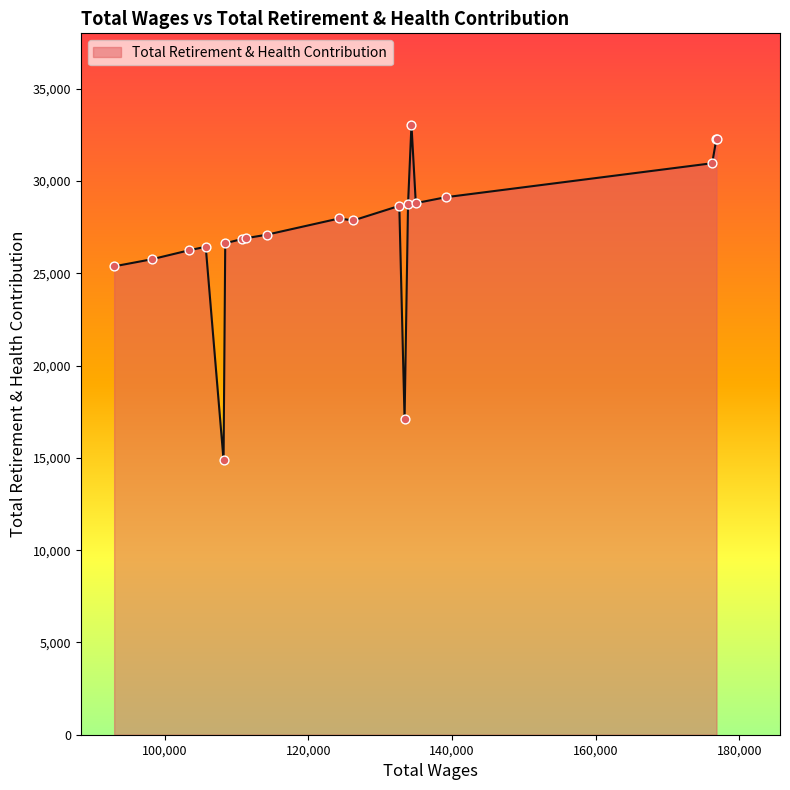

What is the difference between the maximum and minimum values?

18170